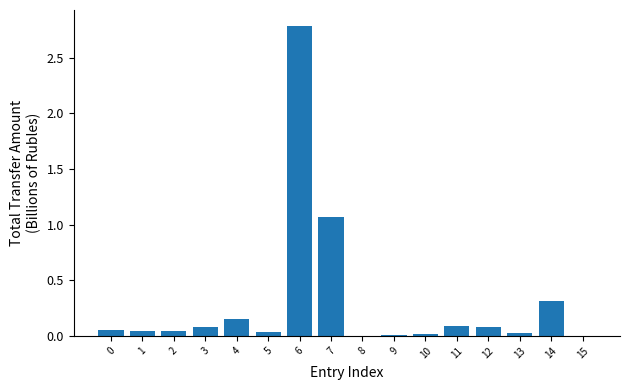

True or false: the data shows 0.5 at 14.

False